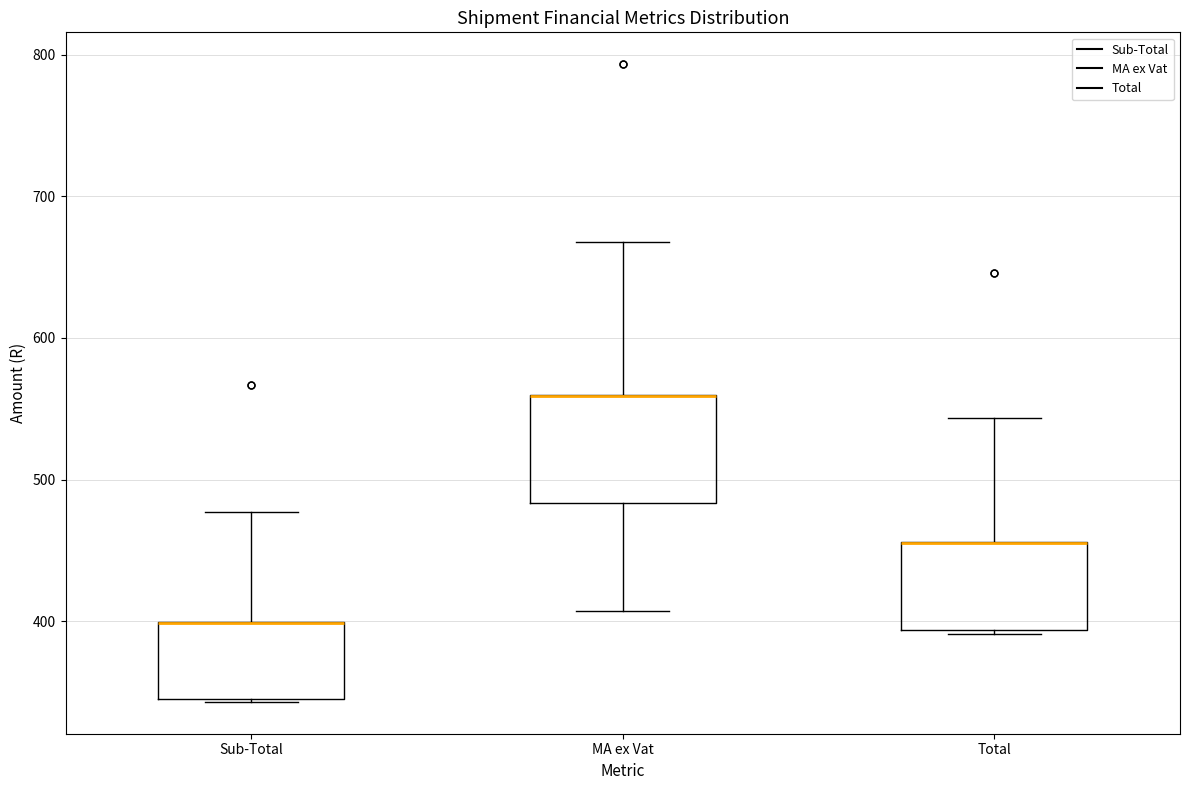

Where is the lower edge of the box for Total on the y-axis? The values are not printed on the chart, so give them approximately, as read against the axis.

390